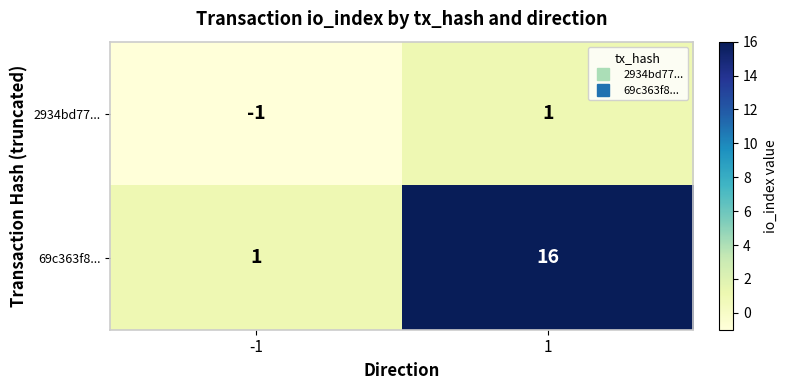

The value of 69c363f8... at 1 is 16. True or false?

True